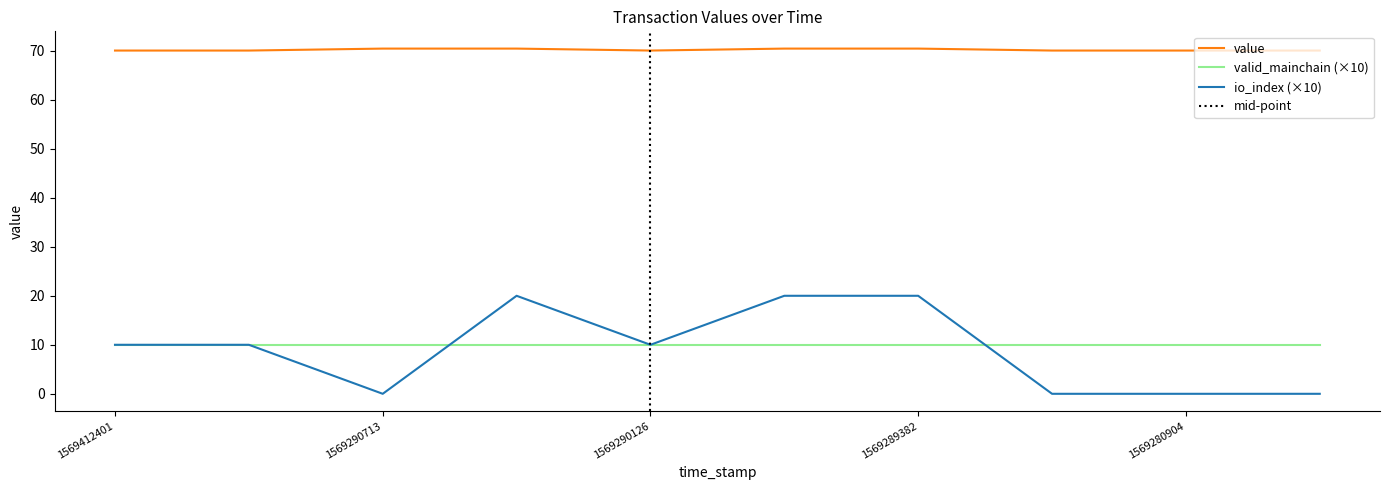

Is it true that io_index equals 0.0 at 1569290713?

True